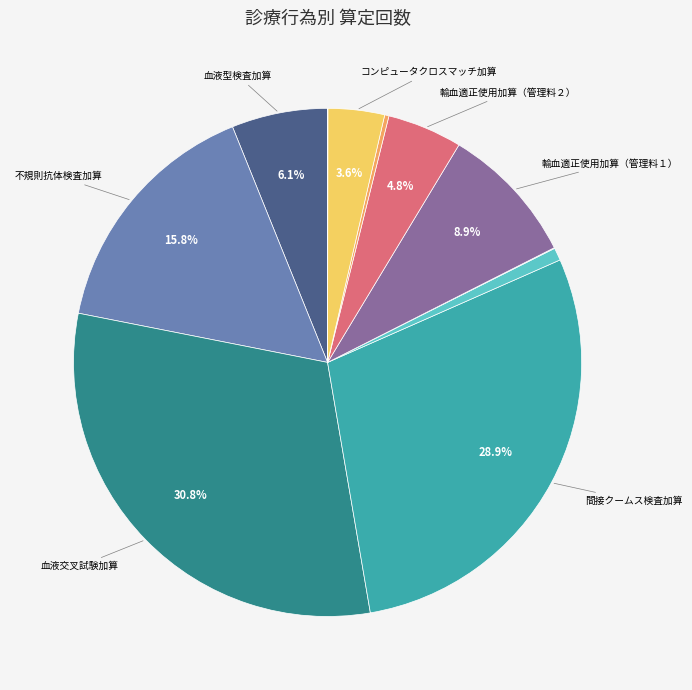

Is there any slice that represents more than half of the pie?

No